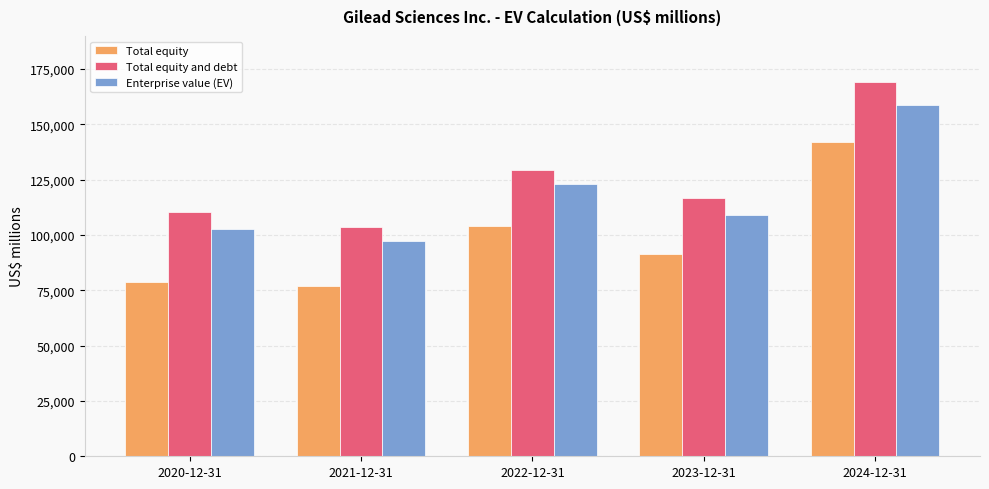

What is the minimum value shown in the chart?

76921